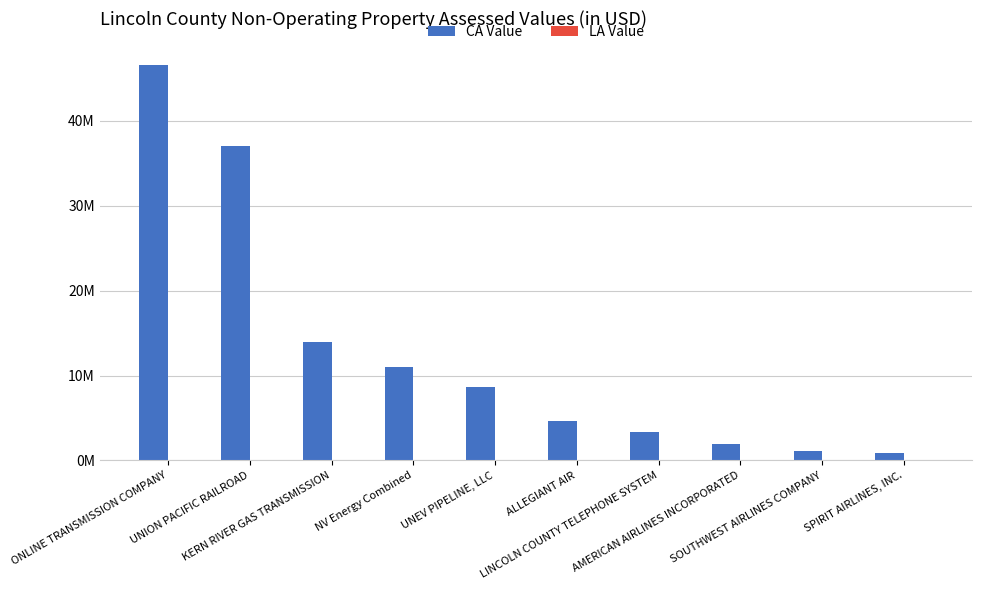

Which category has the highest value across all series?

ONLINE TRANSMISSION COMPANY